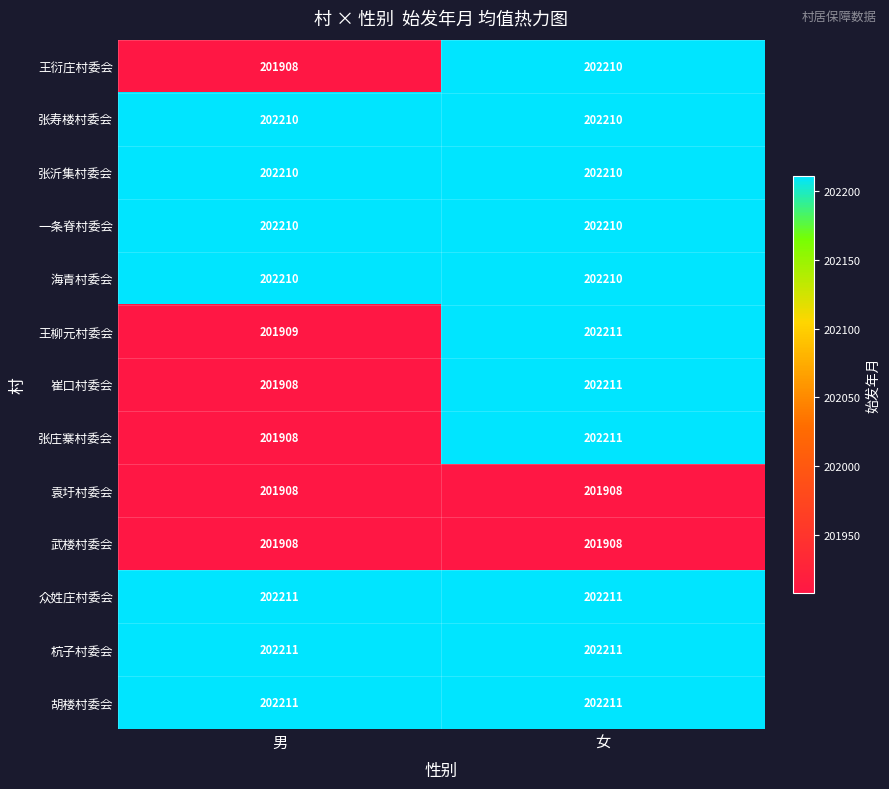

What is the spread (max minus min) of values at 女?

303